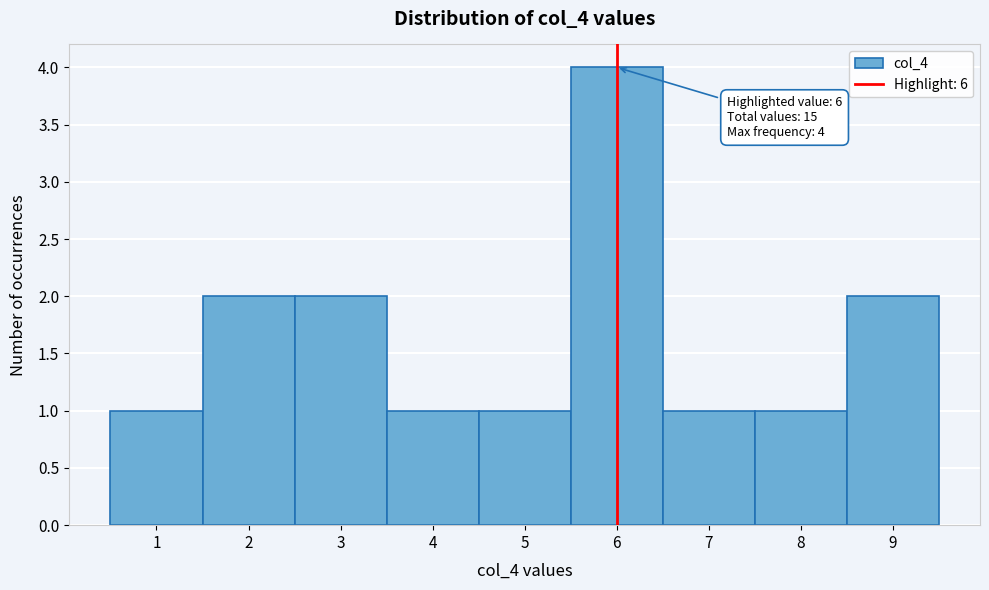

Over which range of the x-axis is the bar tallest?

5.5 to 6.5